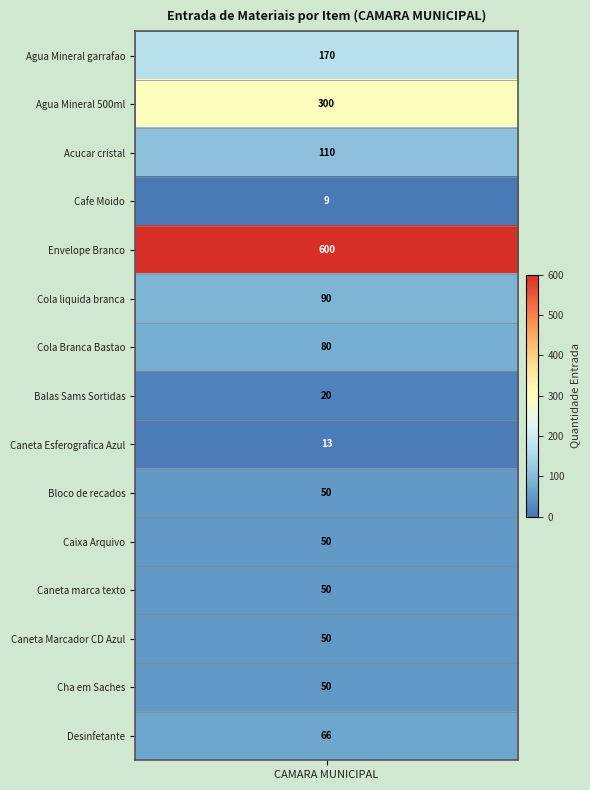

Is the value of Caixa Arquivo at 5 greater than the value of Cafe Moido at 0?

No